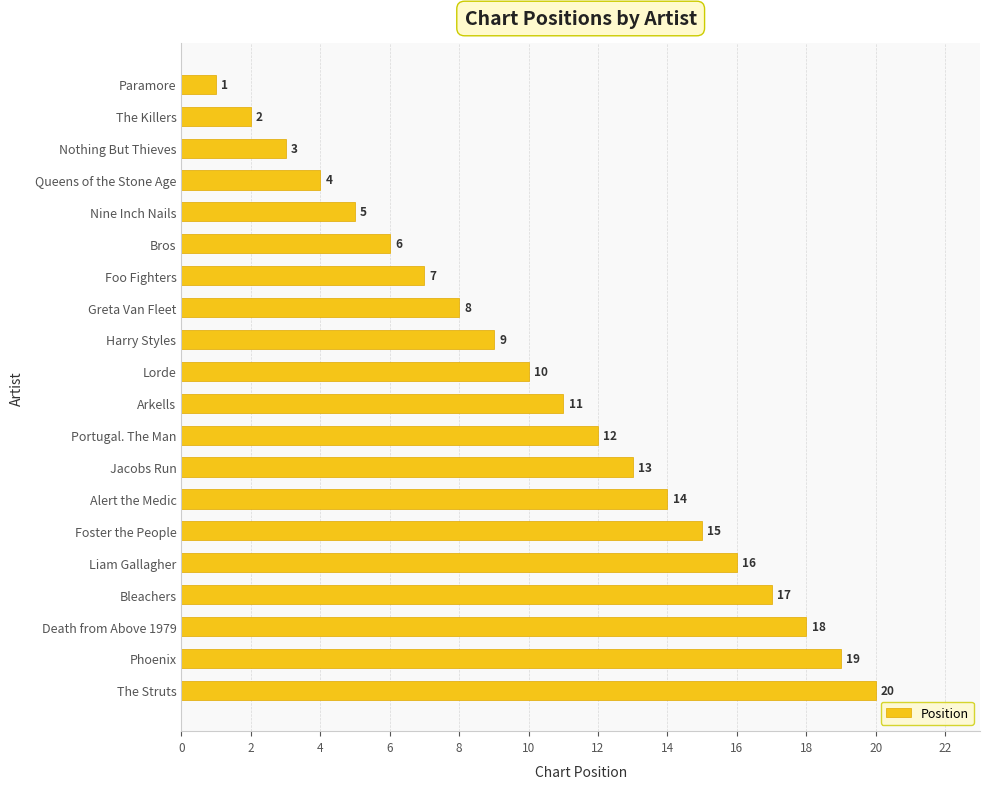

What is the difference between the maximum and minimum values?

19